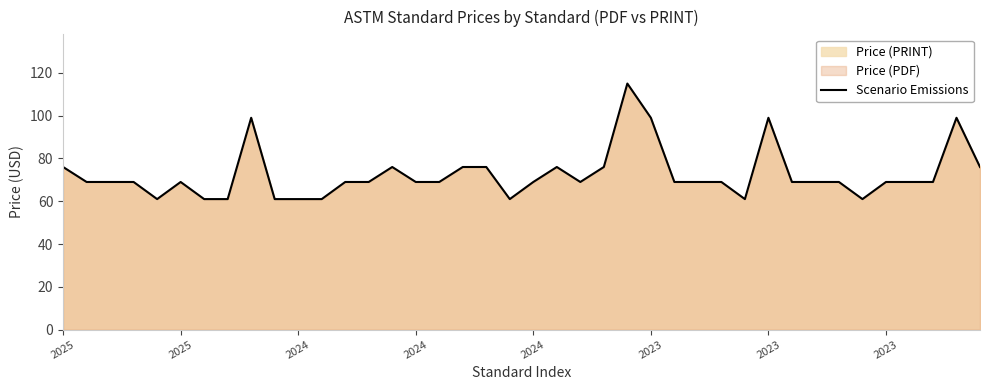

Read the value at 28.

69